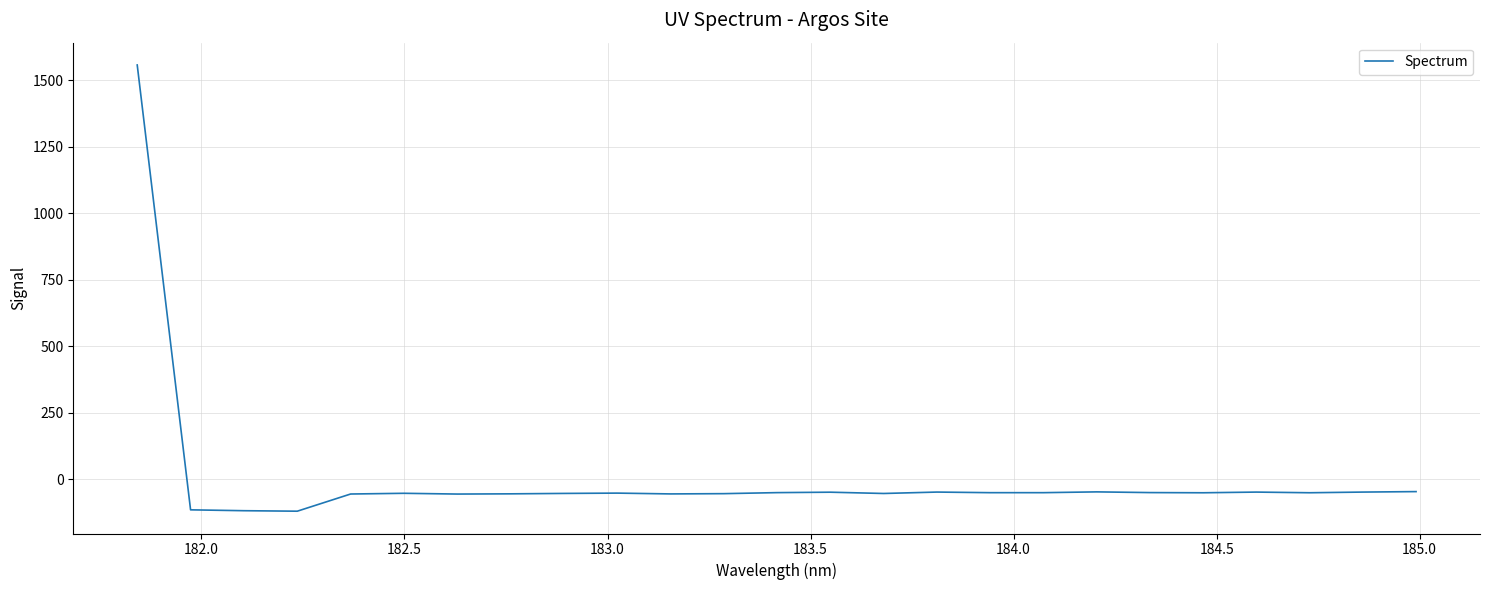

How many values are above zero?

1